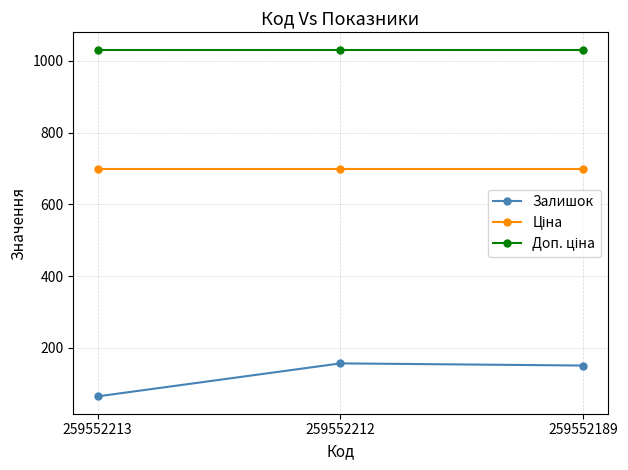

The Залишок series shows 157.0 at 259552212. True or false?

True